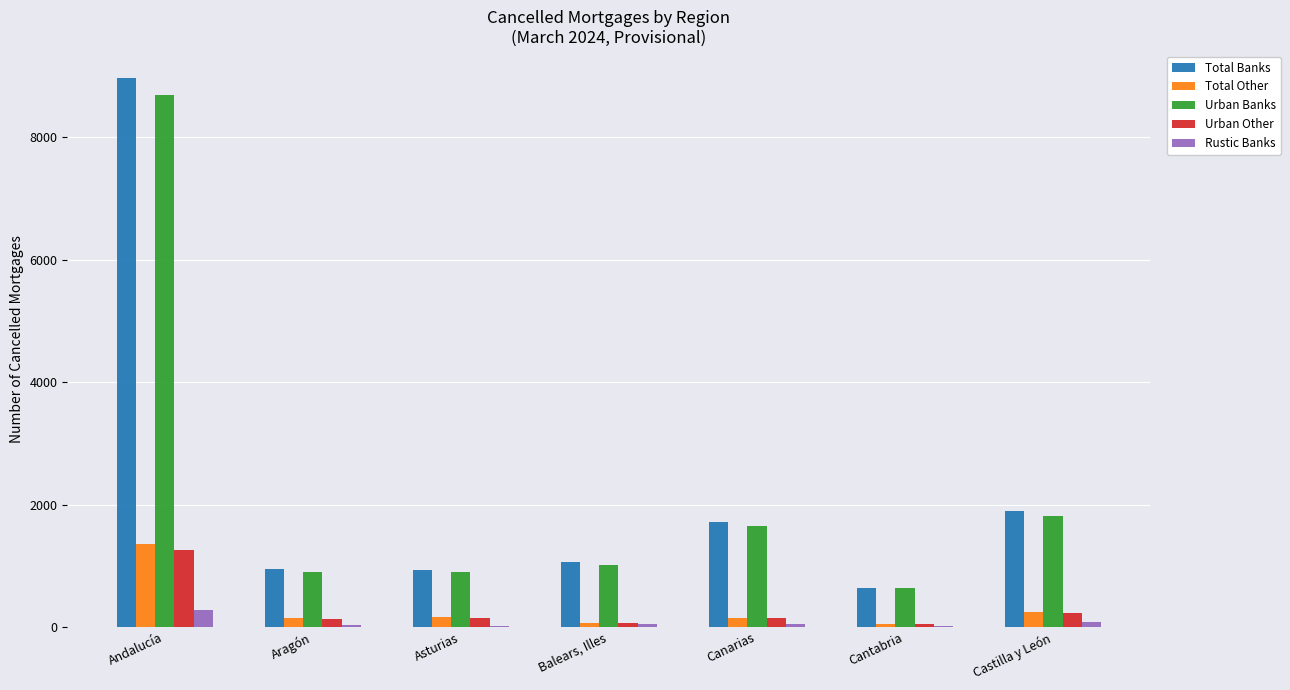

Which series changed the most between Andalucía and Aragón?

Total Banks